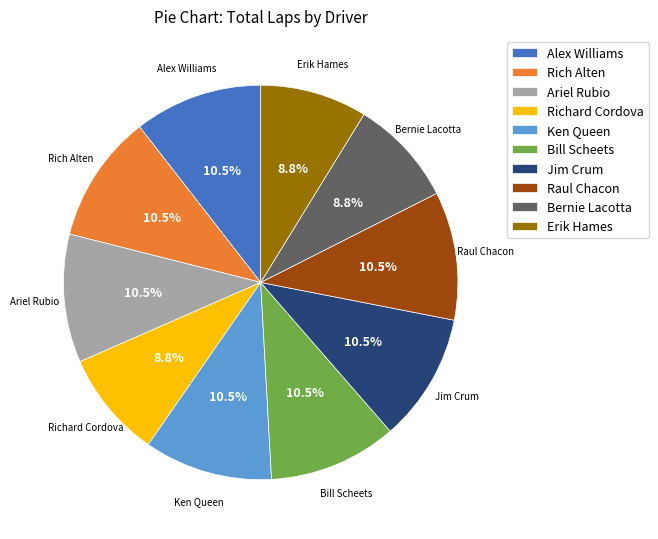

To the nearest percent, what is the average slice percentage?

10%